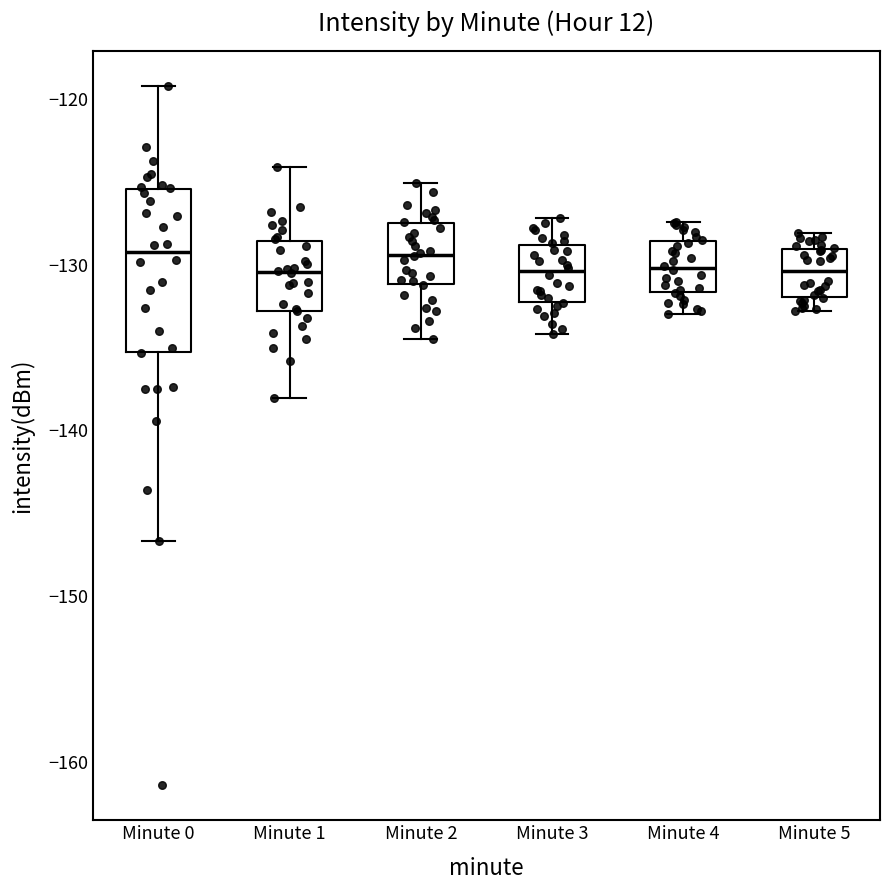

Reading left to right, transcribe this box plot: for each box, give where its median line is, the range the box spans, and where its two whiskers end, as read against the y-axis. The values are not printed on the chart, so give them approximately, as read against the axis.

Minute 0: median -129, box -135 to -125, whiskers -147 to -119
Minute 1: median -130, box -133 to -129, whiskers -138 to -124
Minute 2: median -129, box -131 to -127, whiskers -134 to -125
Minute 3: median -130, box -132 to -129, whiskers -134 to -127
Minute 4: median -130, box -132 to -129, whiskers -133 to -127
Minute 5: median -130, box -132 to -129, whiskers -133 to -128